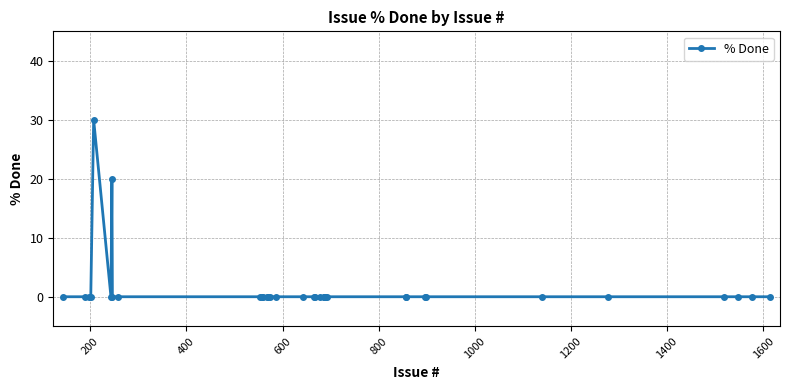

How many lines are shown in the chart?

1